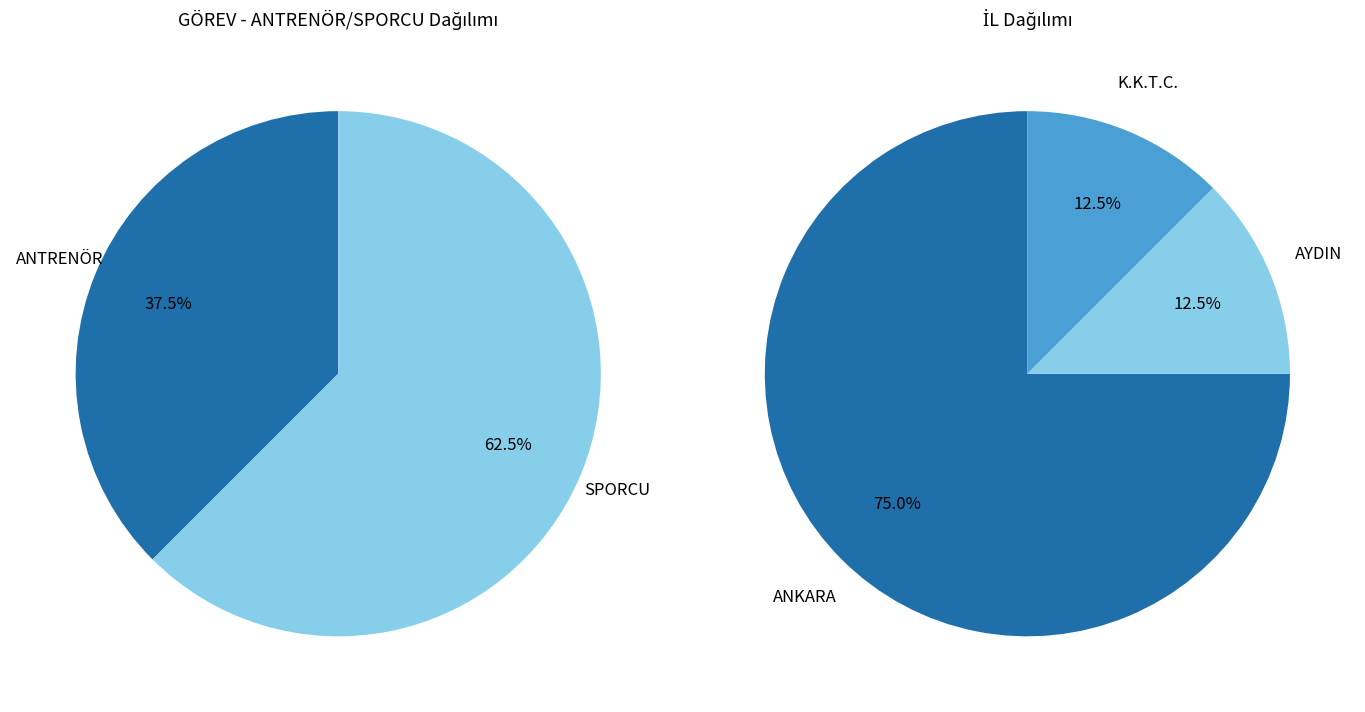

Which has a higher value, ANTRENÖR or SPORCU?

SPORCU